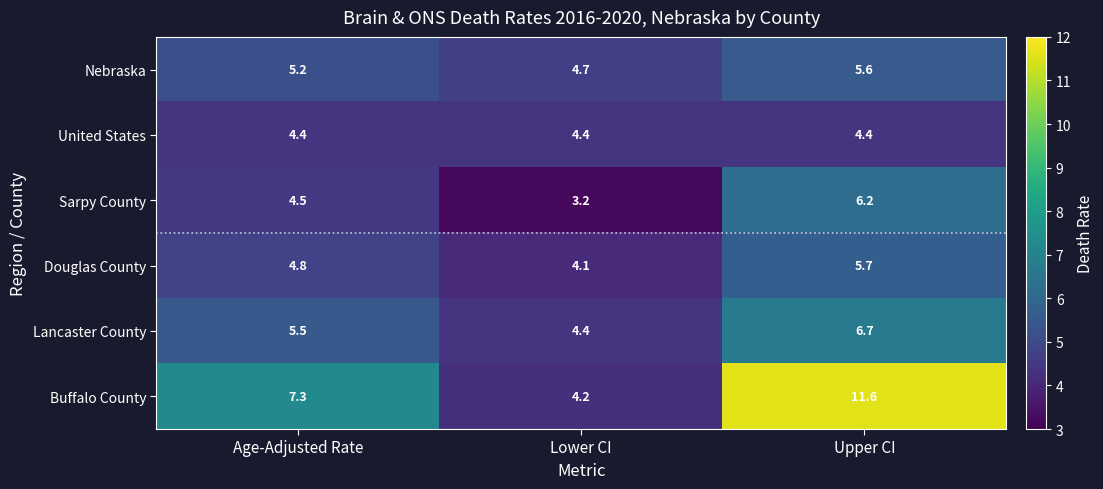

Count the number of categories in the chart.

3